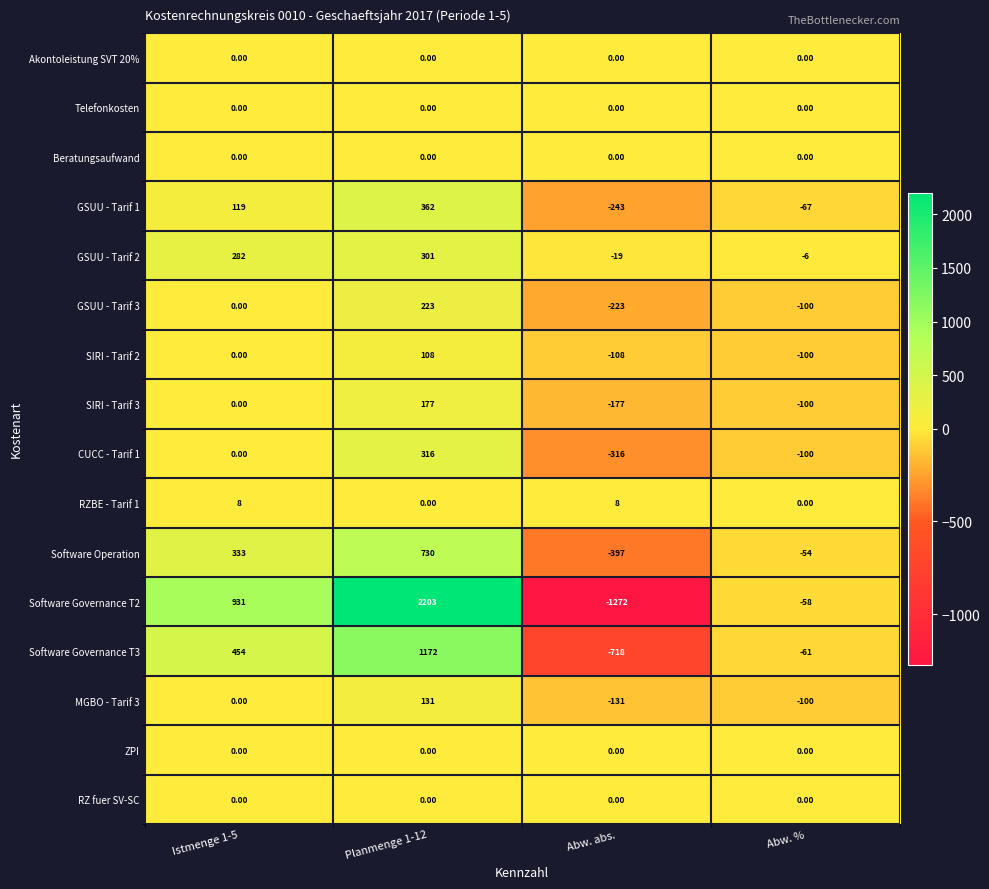

What is the maximum value shown in the chart?

2203